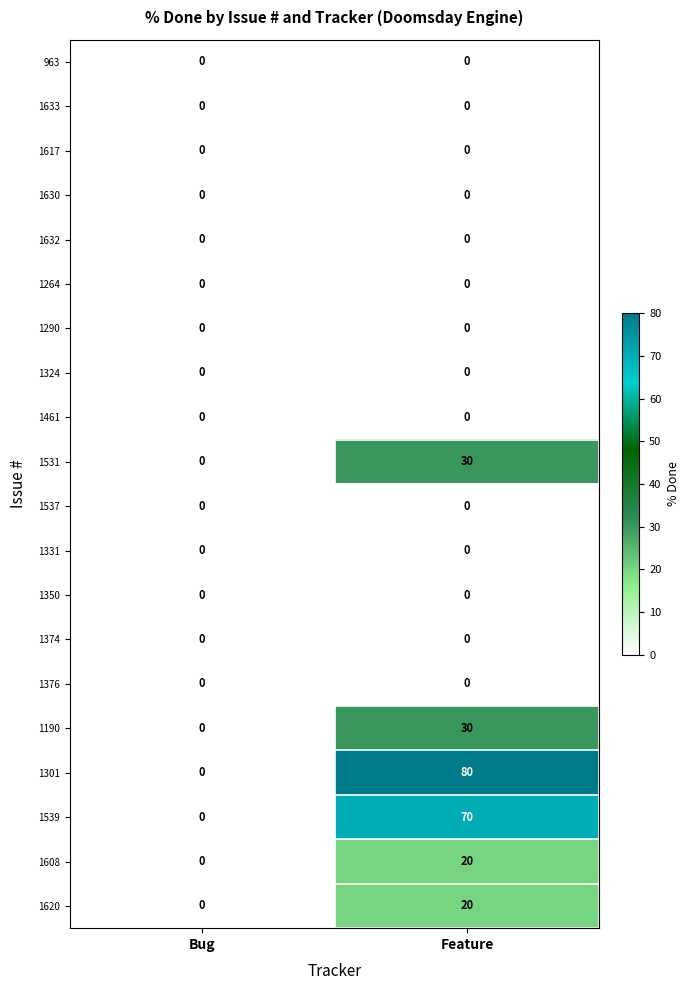

At which category is the sum across all series the highest?

Feature